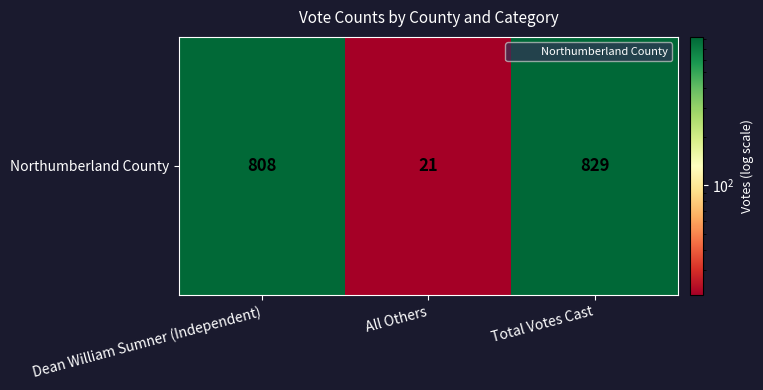

True or false: the data shows 829 at Total Votes Cast.

True